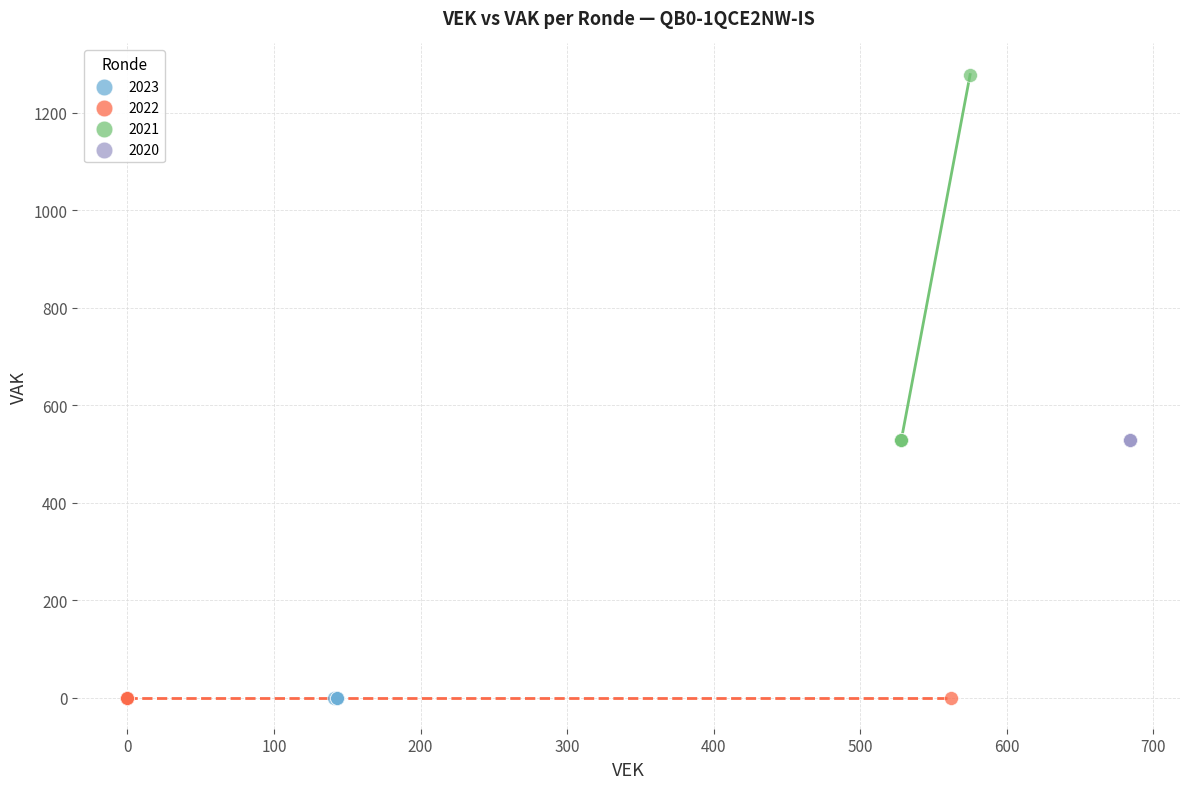

Which series contains the highest Y value?

2021